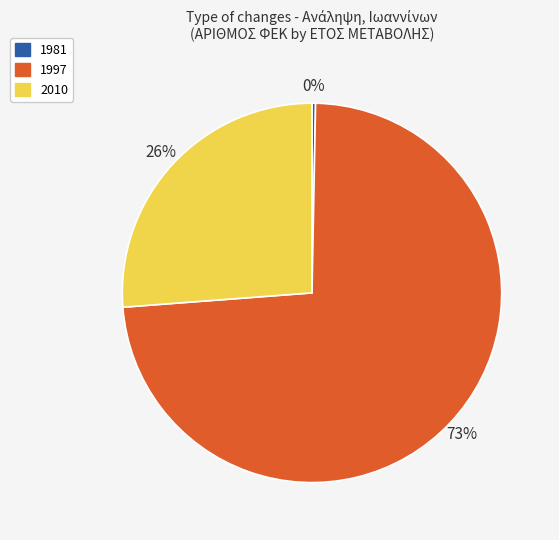

Is there a majority slice in this chart?

Yes